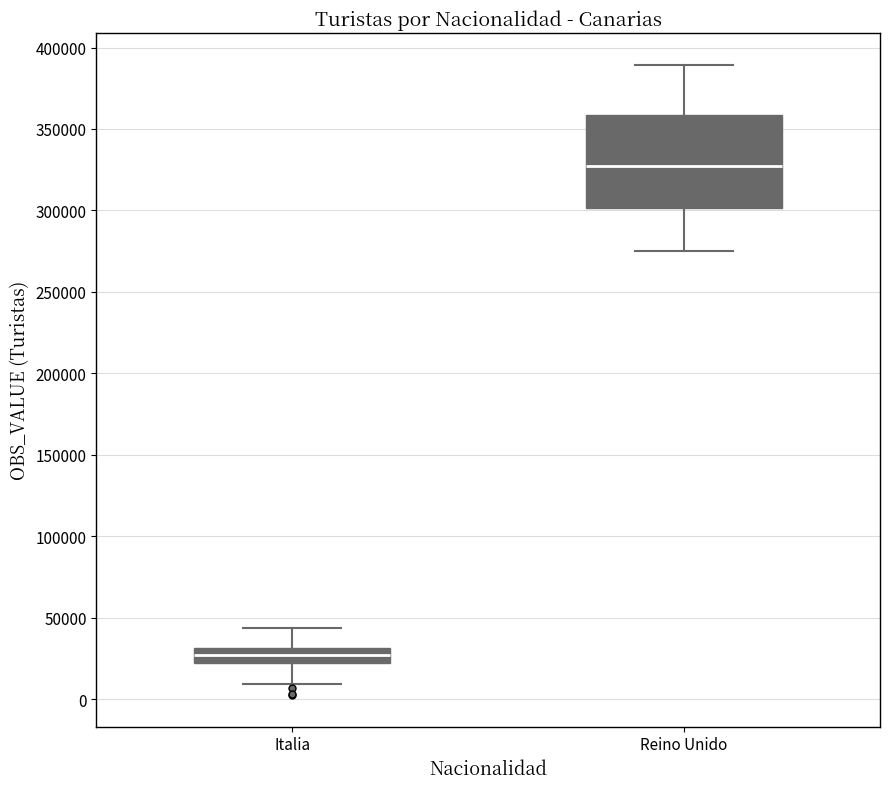

Comparing the boxes themselves (not the whiskers), which one is the tallest?

Reino Unido